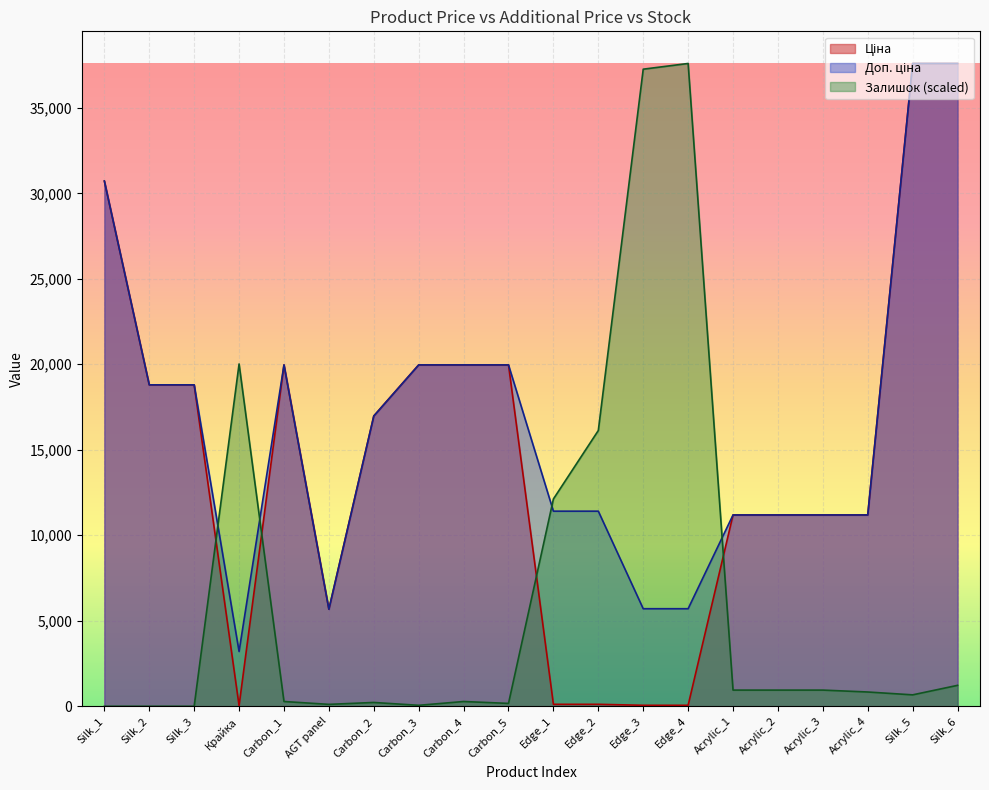

The value of Залишок at AGT panel is 111.2. True or false?

True